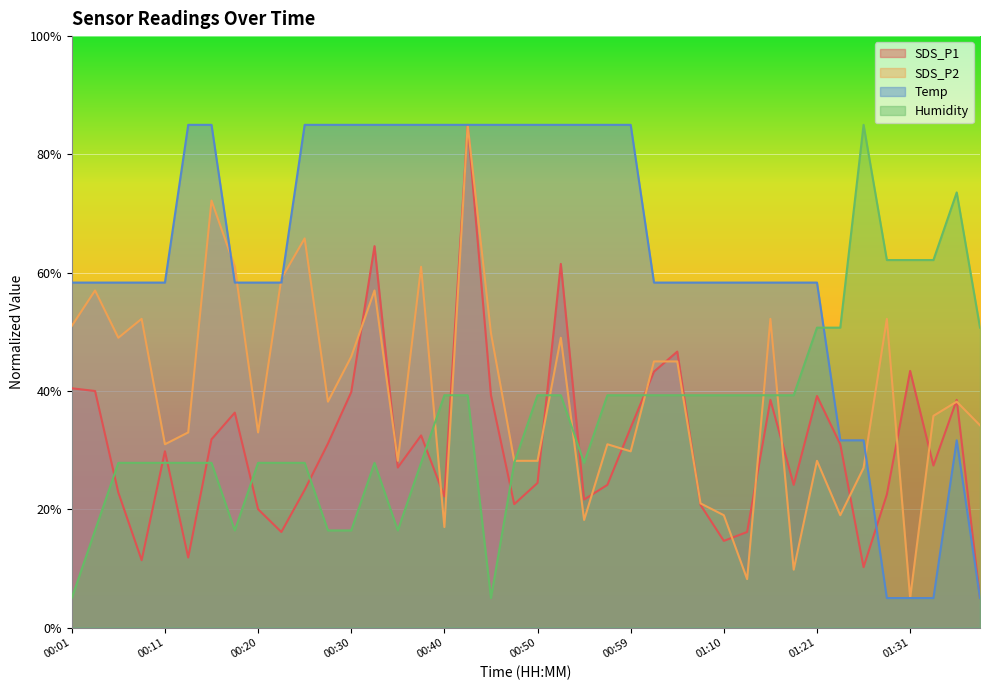

In Humidity, how many points are lower than both neighbors (excluding endpoints)?

4